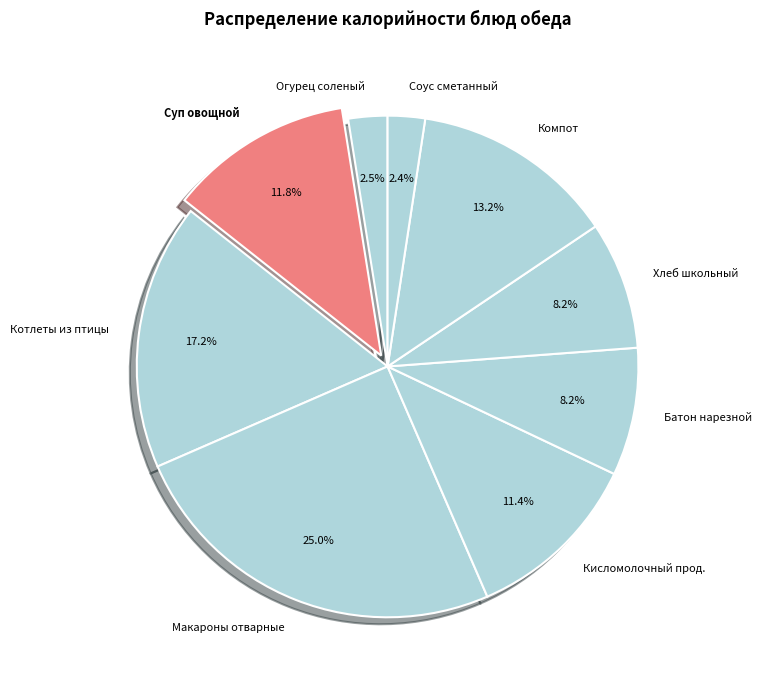

Approximately how many times larger is the value at Хлеб школьный compared to Суп овощной?

0.7